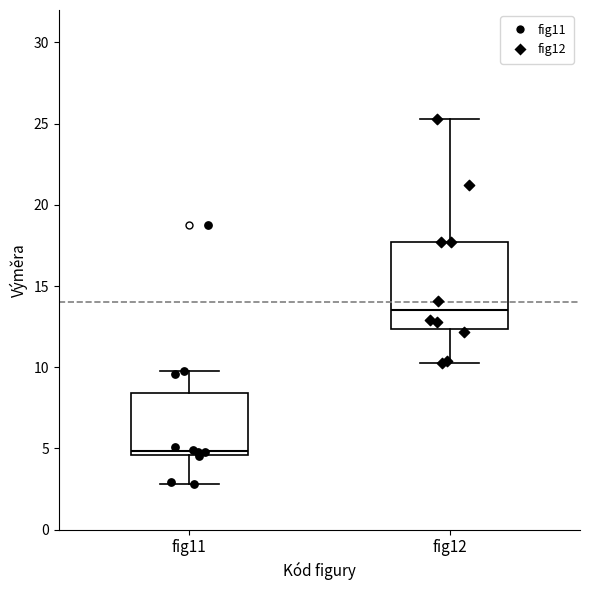

Which box has the highest median line?

fig12